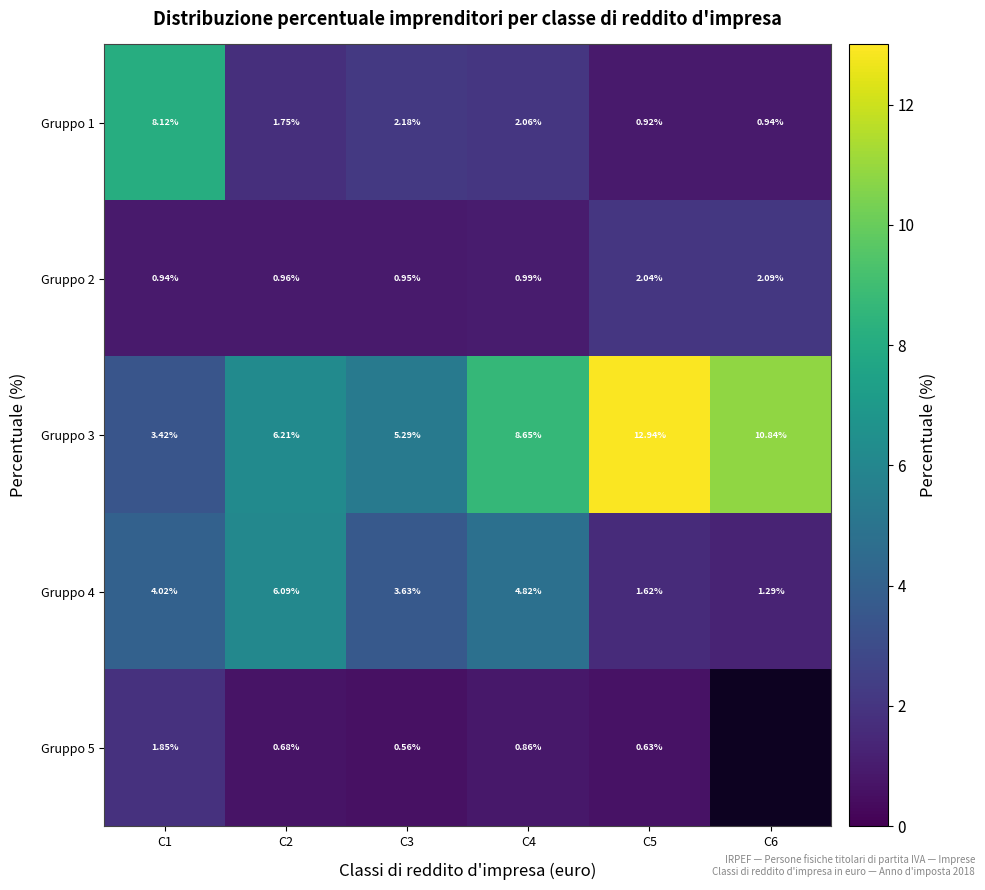

Which label corresponds to the largest value in the chart?

C5